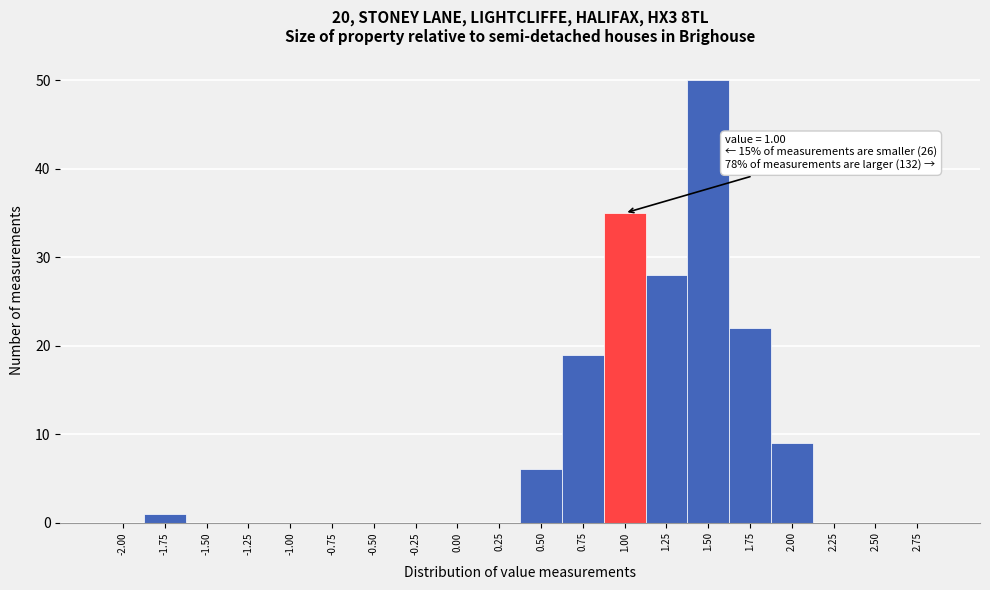

Reading left to right, transcribe all the data shown in this chart.

-2.00=0	-1.75=1	-1.50=0	-1.25=0	-1.00=0	-0.75=0	-0.50=0	-0.25=0	0.00=0	0.25=0	0.50=6	0.75=19	1.00=35	1.25=28	1.50=50	1.75=22	2.00=9	2.25=0	2.50=0	2.75=0